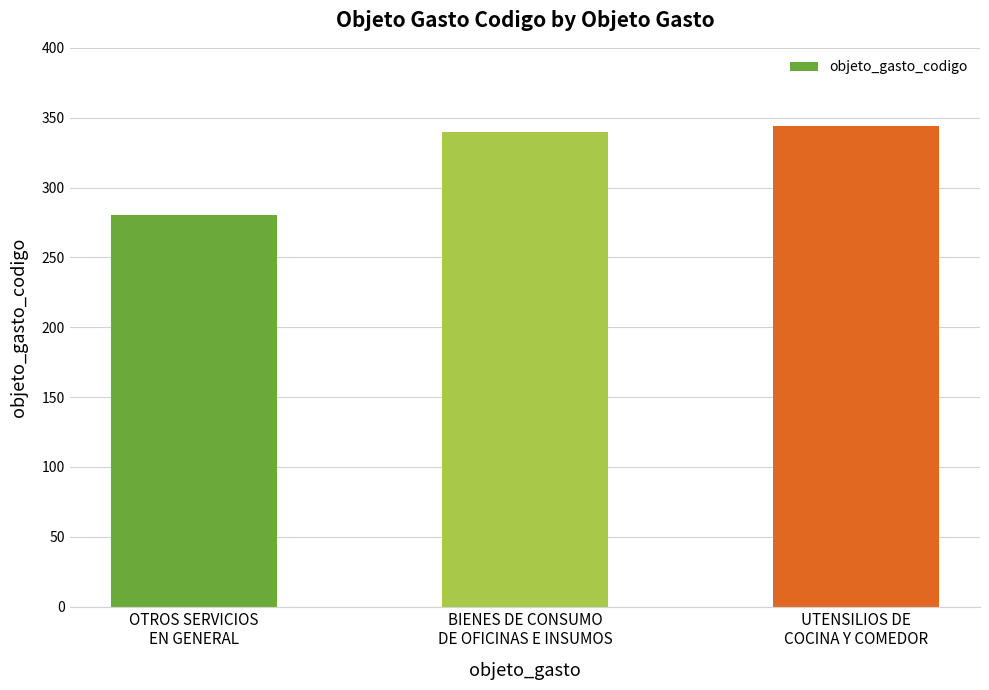

Approximately how many times larger is the value at BIENES DE CONSUMO
DE OFICINAS E INSUMOS compared to OTROS SERVICIOS
EN GENERAL?

1.2